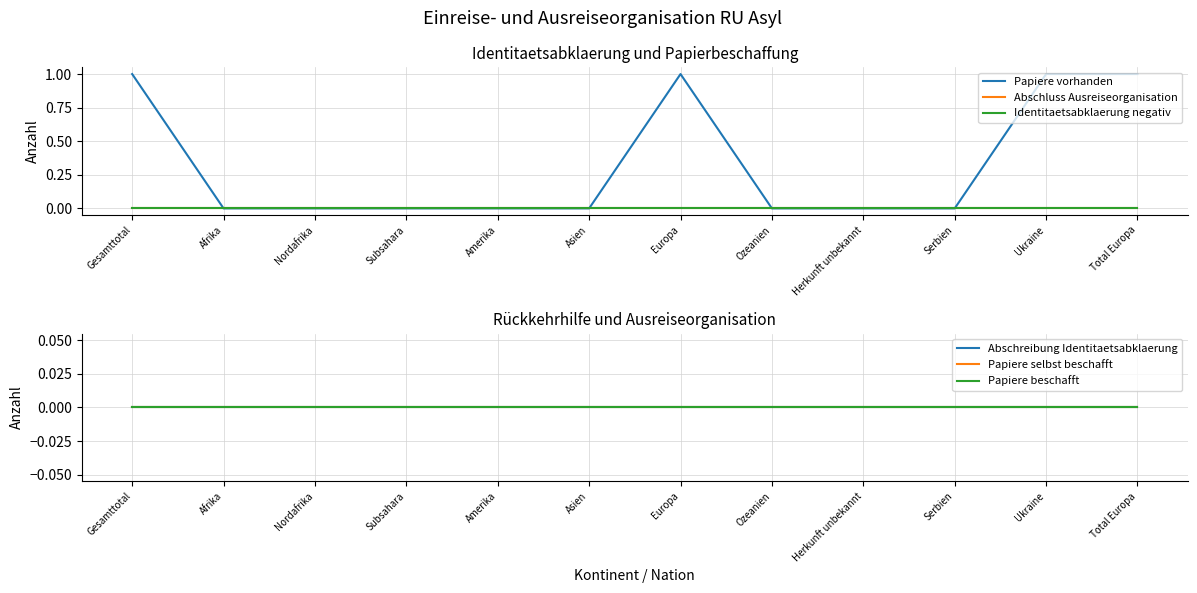

What are all the series names shown in the legend?

Papiere vorhanden, Abschluss Ausreiseorganisation, Identitaetsabklaerung negativ, Abschreibung Identitaetsabklaerung, Papiere selbst beschafft, Papiere beschafft